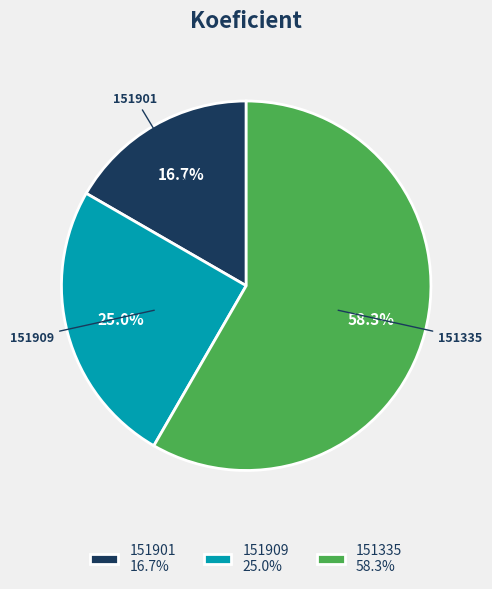

Which category accounts for the majority?

151335